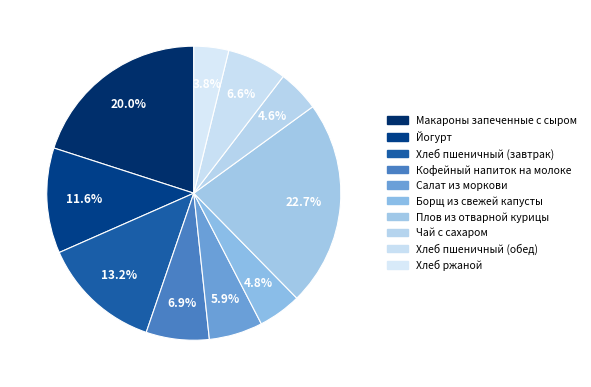

To the nearest percent, what percentage of the pie is Кофейный напиток на молоке?

7%